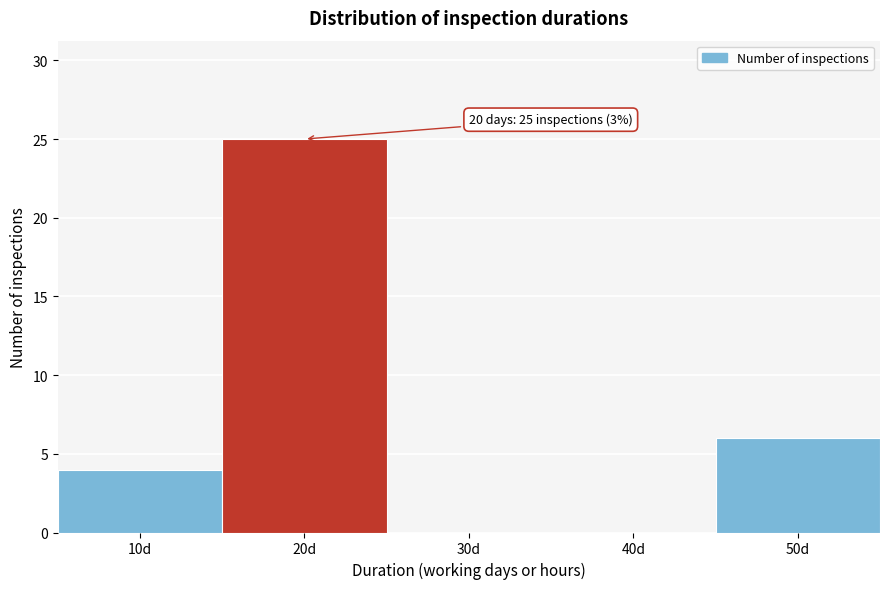

Reading right to left, what are all the values shown in this chart?

50d=6	40d=0	30d=0	20d=25	10d=4